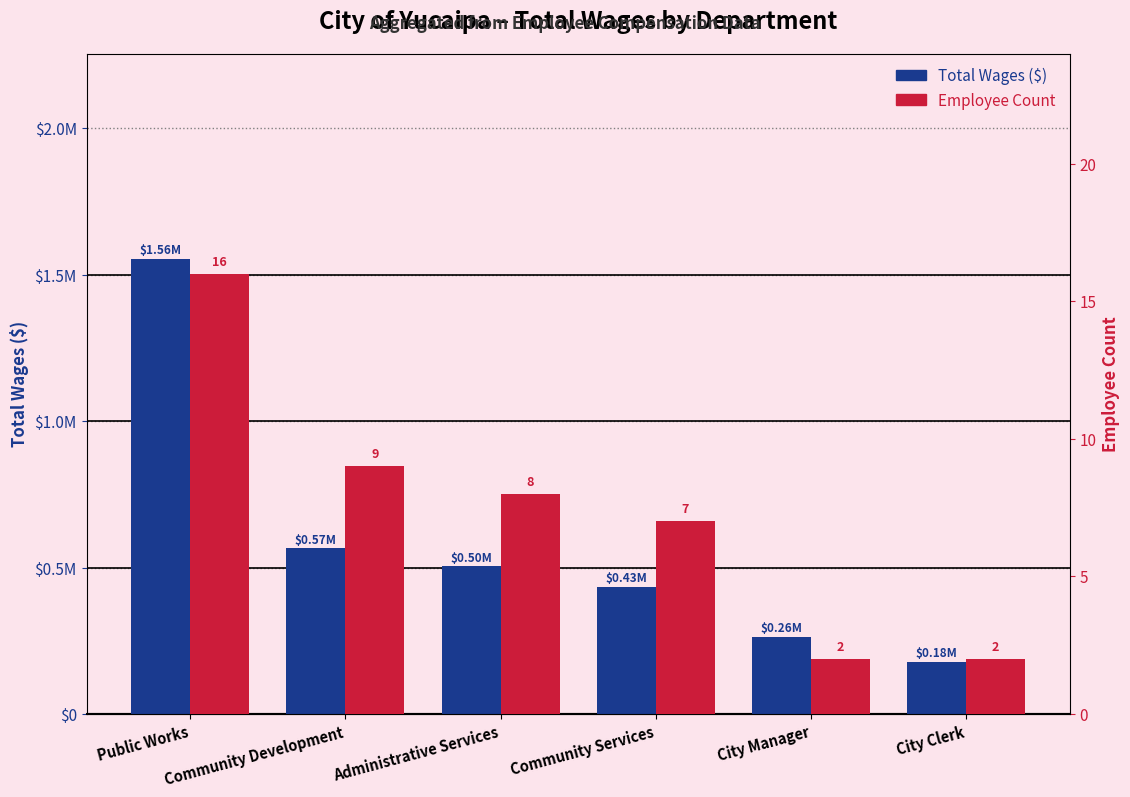

How many values in the Total Wages ($) series are below 503935?

3